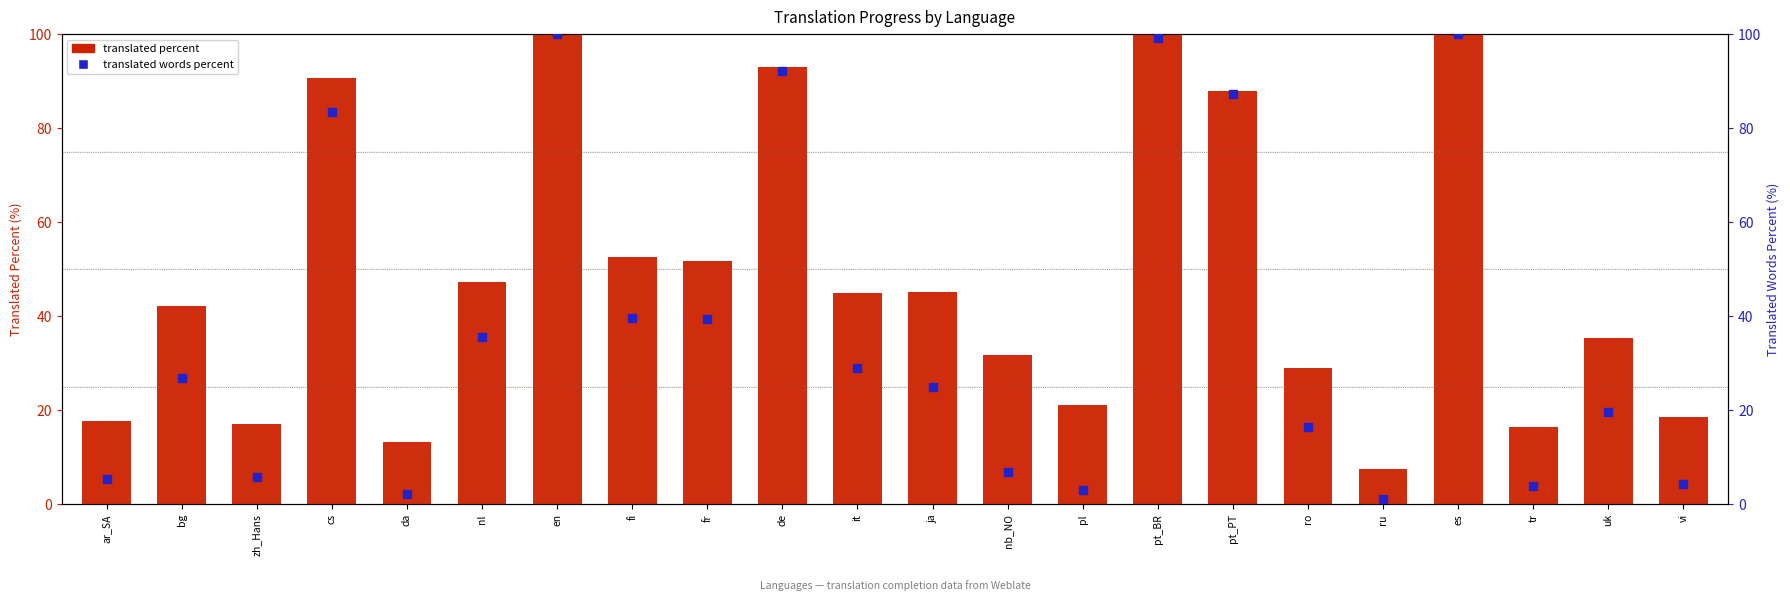

At how many categories does at least one series exceed 67?

6